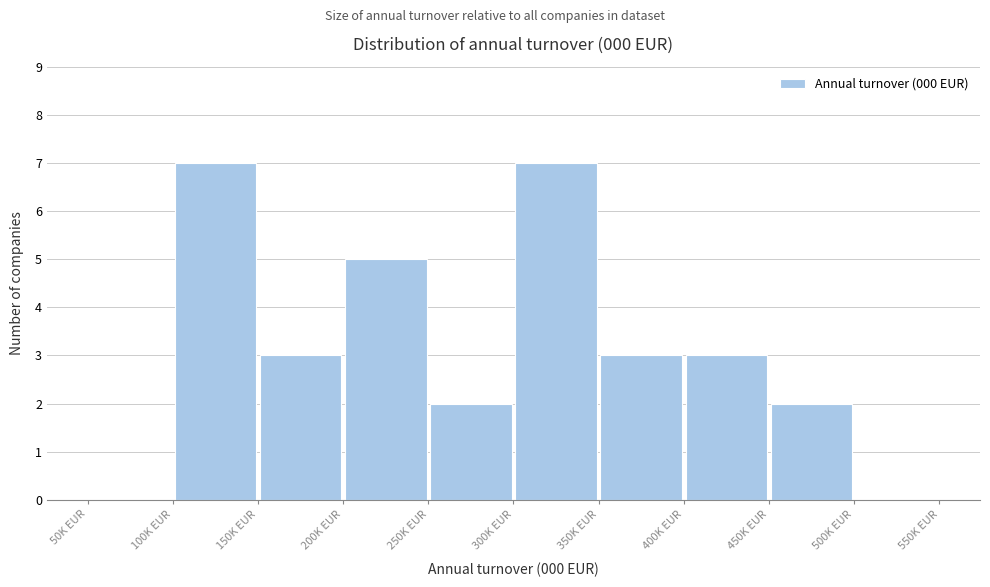

How tall is the bar that spans 200 to 250 on the x-axis? The values are not printed on the chart, so give them approximately, as read against the axis.

5